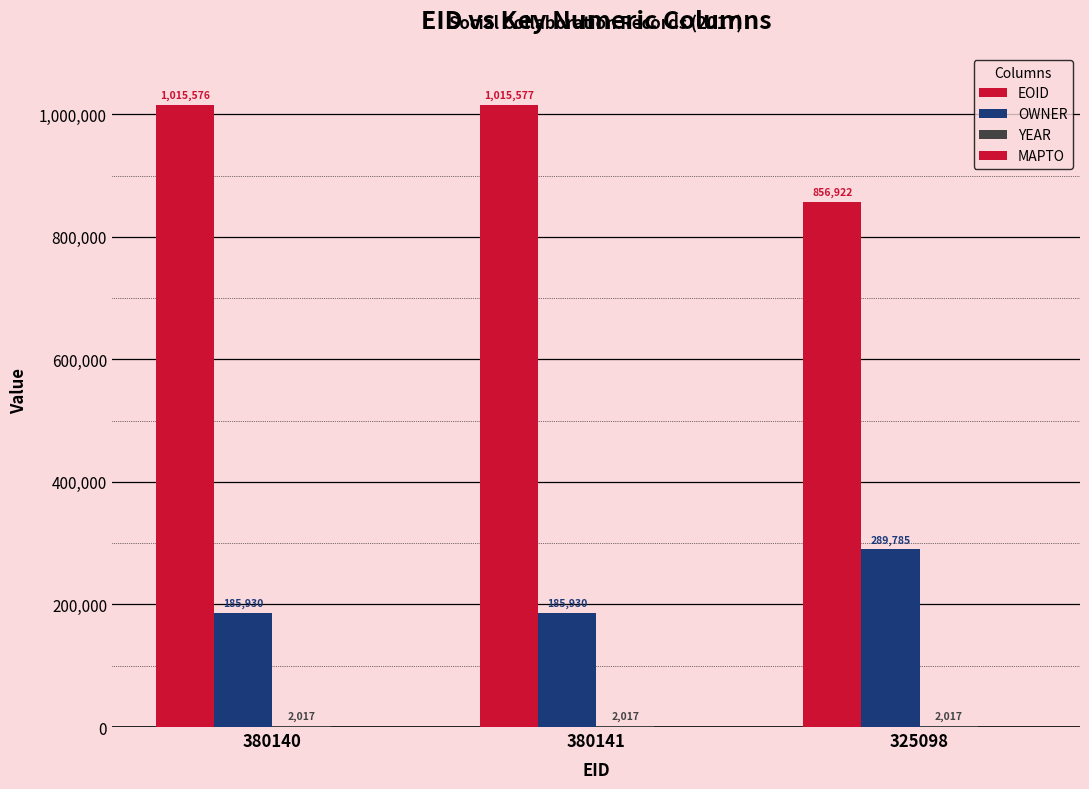

Reading left to right, what are all the values shown in this chart?

EOID: 1015576	1015577	856922
OWNER: 185930	185930	289785
YEAR: 2017	2017	2017
MAPTO: 0	0	0